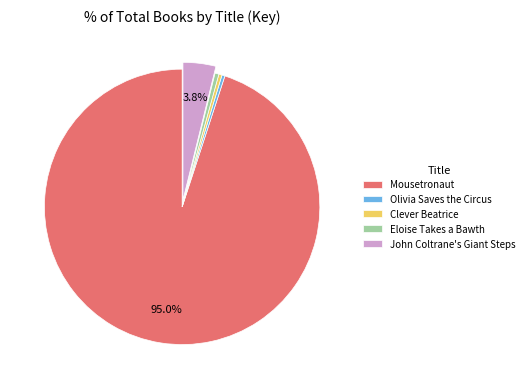

Between Olivia Saves the Circus and Mousetronaut, which is larger?

Mousetronaut